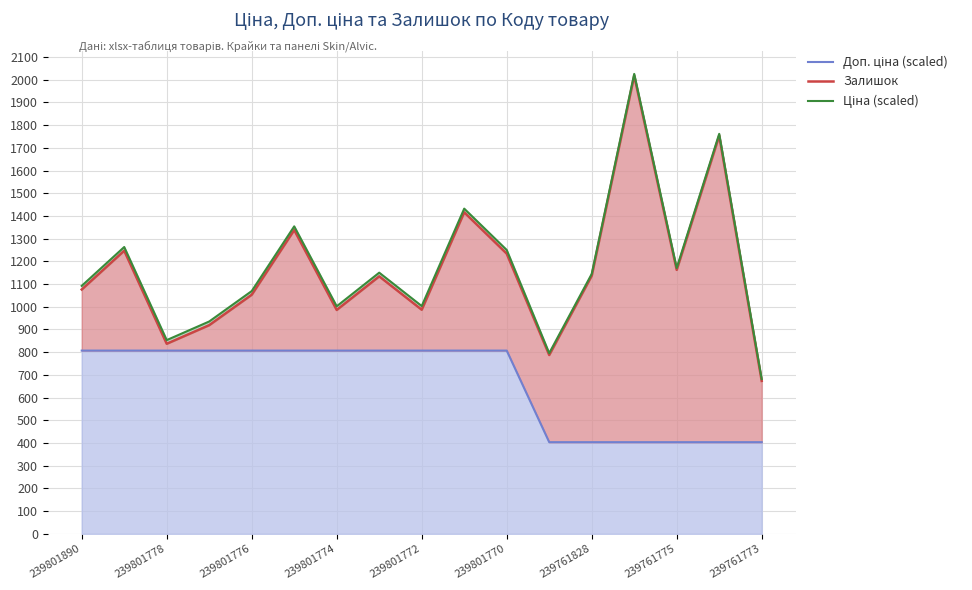

Reading left to right, what are all the values shown in this chart?

Доп. ціна (scaled): 807.0	807.0	807.0	807.0	807.0	807.0	807.0	807.0	807.0	807.0	807.0	403.5	403.5	403.5	403.5	403.5	403.5
Залишок: 1076.0	1247.0	837.0	919.0	1053.0	1338.0	986.0	1134.0	987.0	1416.0	1234.0	787.5	1136.5	2017.5	1162.5	1753.5	673.5
Ціна (scaled): 1092.1	1263.1	853.1	935.1	1069.1	1354.1	1002.1	1150.1	1003.1	1432.1	1250.1	795.6	1144.6	2025.6	1170.6	1761.6	681.6